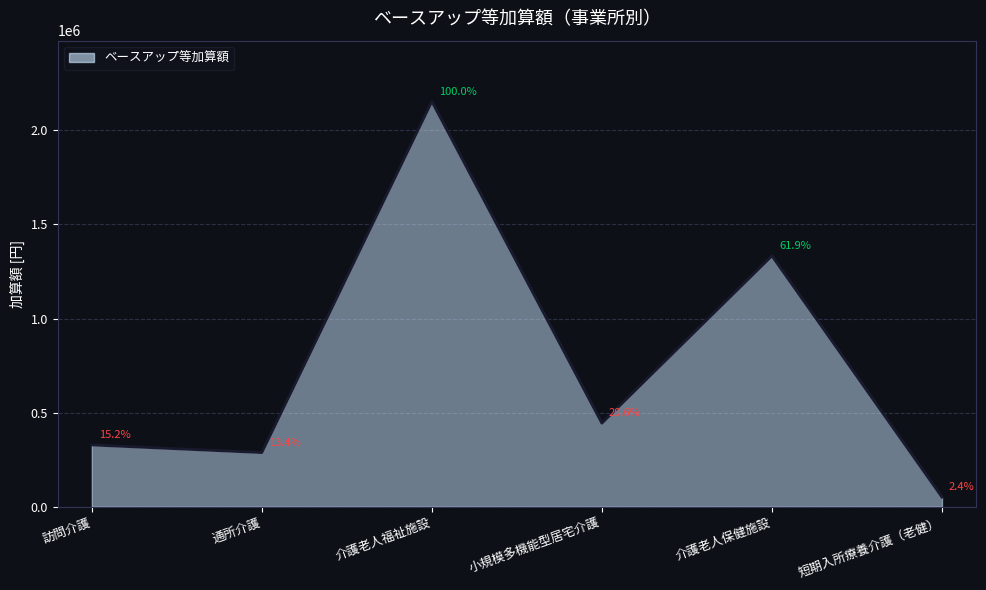

What is the smallest value displayed?

51264